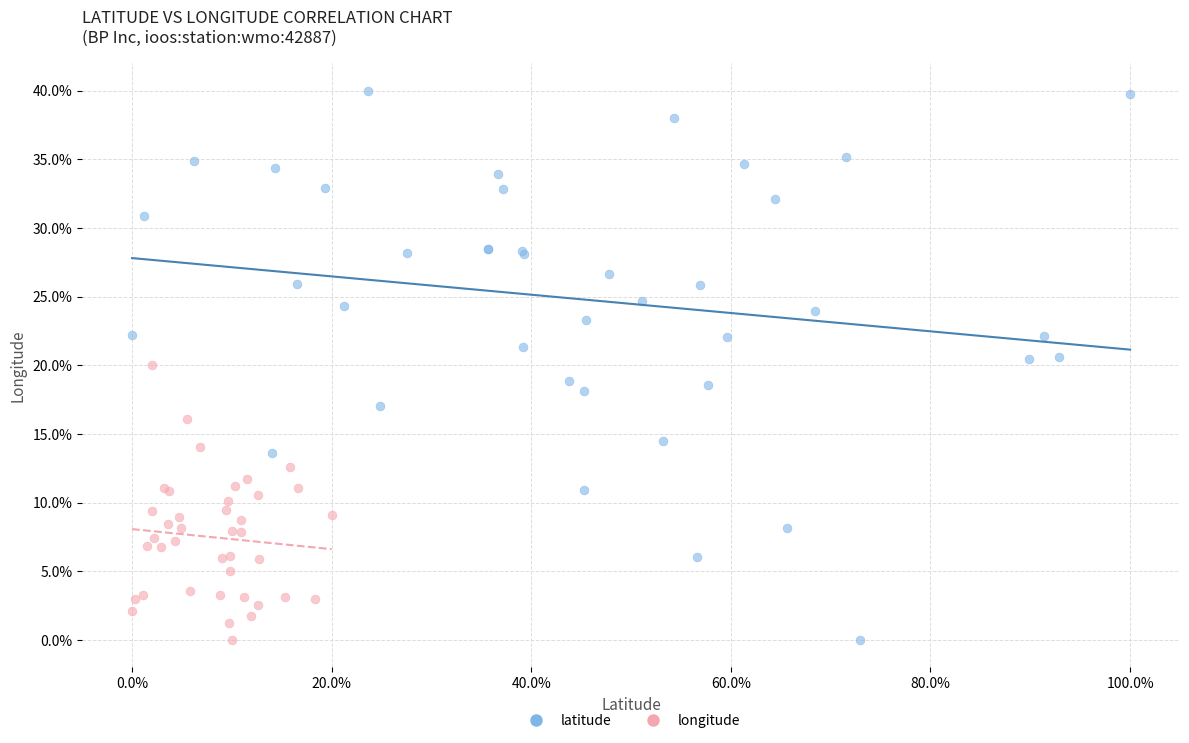

Which series has the widest spread of Y values?

latitude